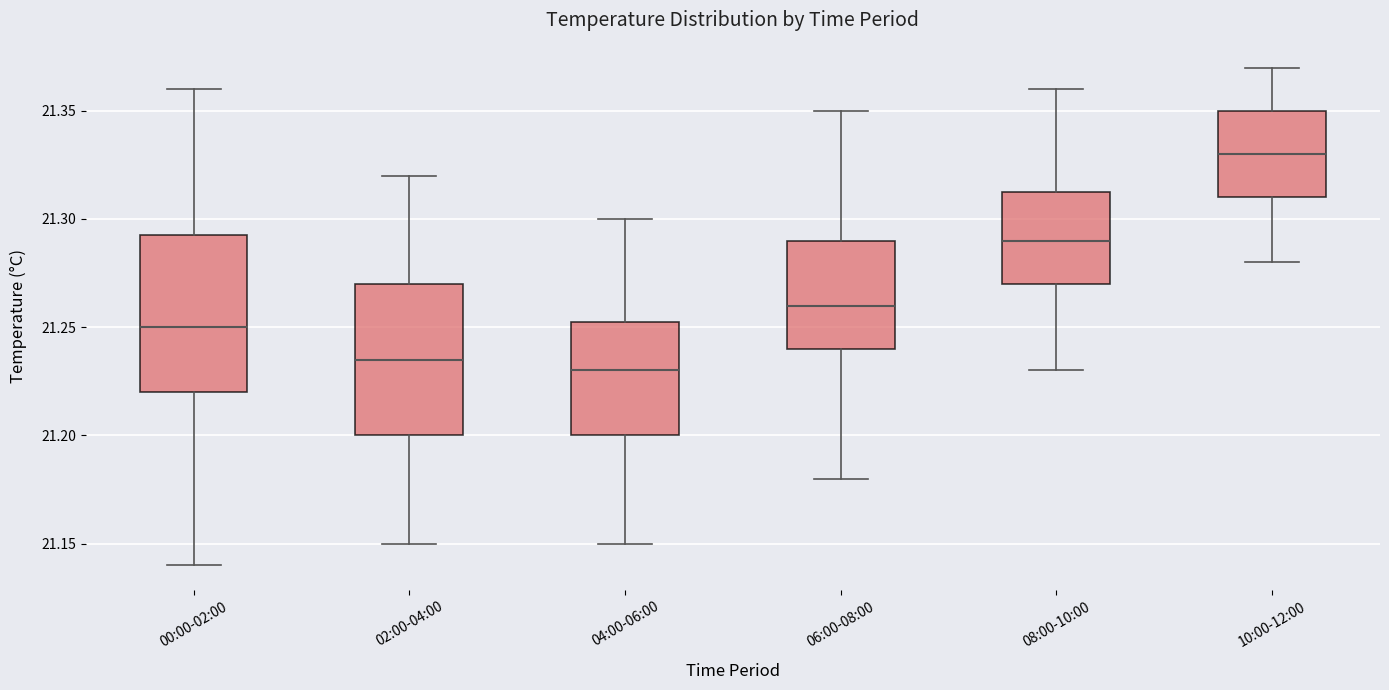

Reading left to right, transcribe this box plot: for each box, give where its median line is, the range the box spans, and where its two whiskers end, as read against the y-axis. The values are not printed on the chart, so give them approximately, as read against the axis.

00:00-02:00: median 21.250, box 21.220 to 21.295, whiskers 21.140 to 21.360
02:00-04:00: median 21.235, box 21.200 to 21.270, whiskers 21.150 to 21.320
04:00-06:00: median 21.230, box 21.200 to 21.255, whiskers 21.150 to 21.300
06:00-08:00: median 21.260, box 21.240 to 21.290, whiskers 21.180 to 21.350
08:00-10:00: median 21.290, box 21.270 to 21.315, whiskers 21.230 to 21.360
10:00-12:00: median 21.330, box 21.310 to 21.350, whiskers 21.280 to 21.370